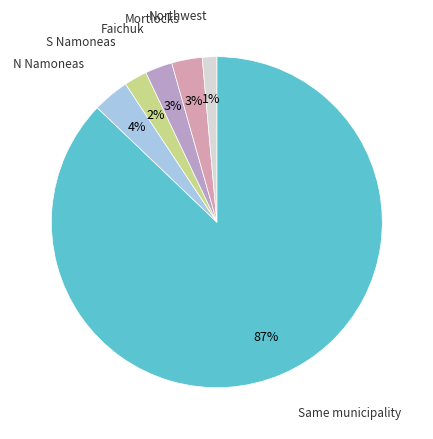

How many slices are in this pie chart?

6